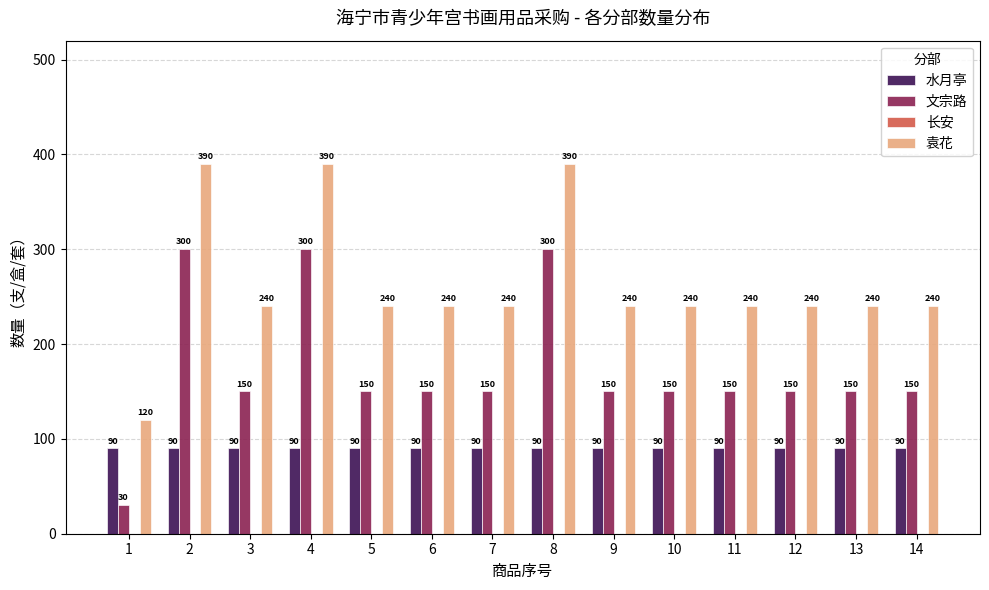

How many values in the 文宗路 series are below 150?

1